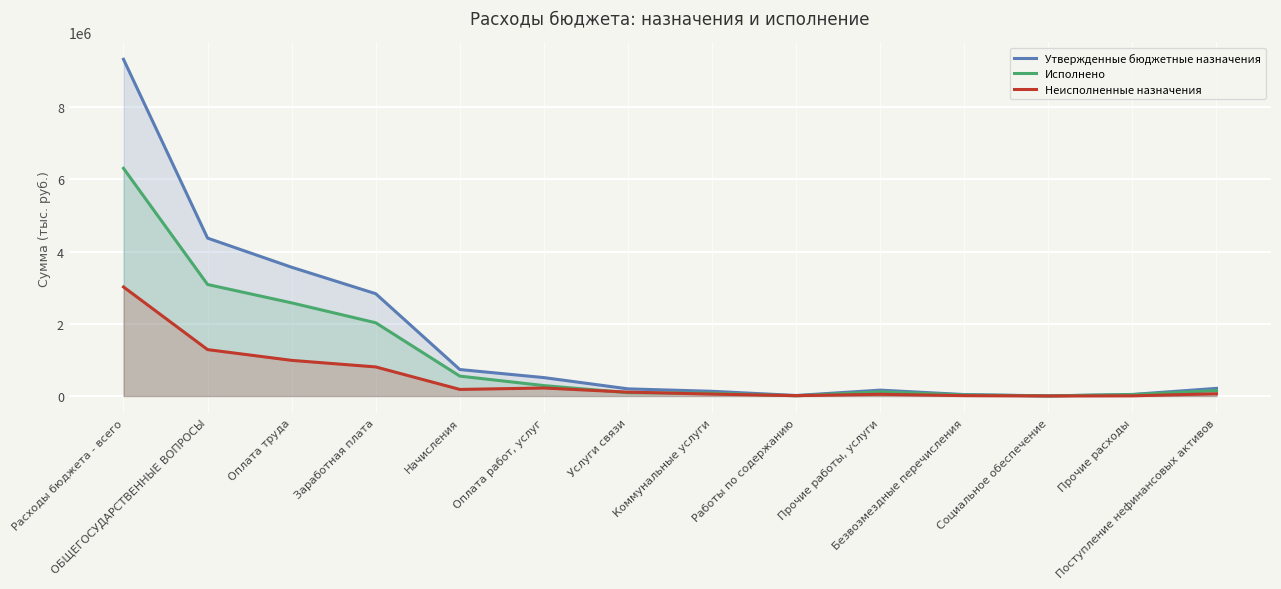

What value does the Неисполненные назначения series have at Безвозмездные перечисления?

10025.0